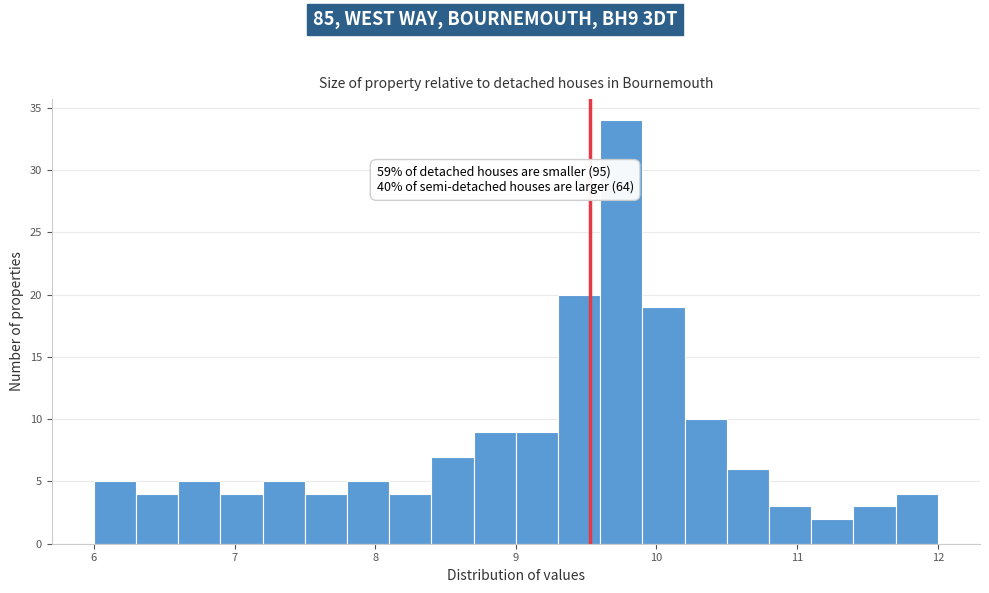

Read against the x-axis, roughly where is the centre of the tallest bar?

9.8